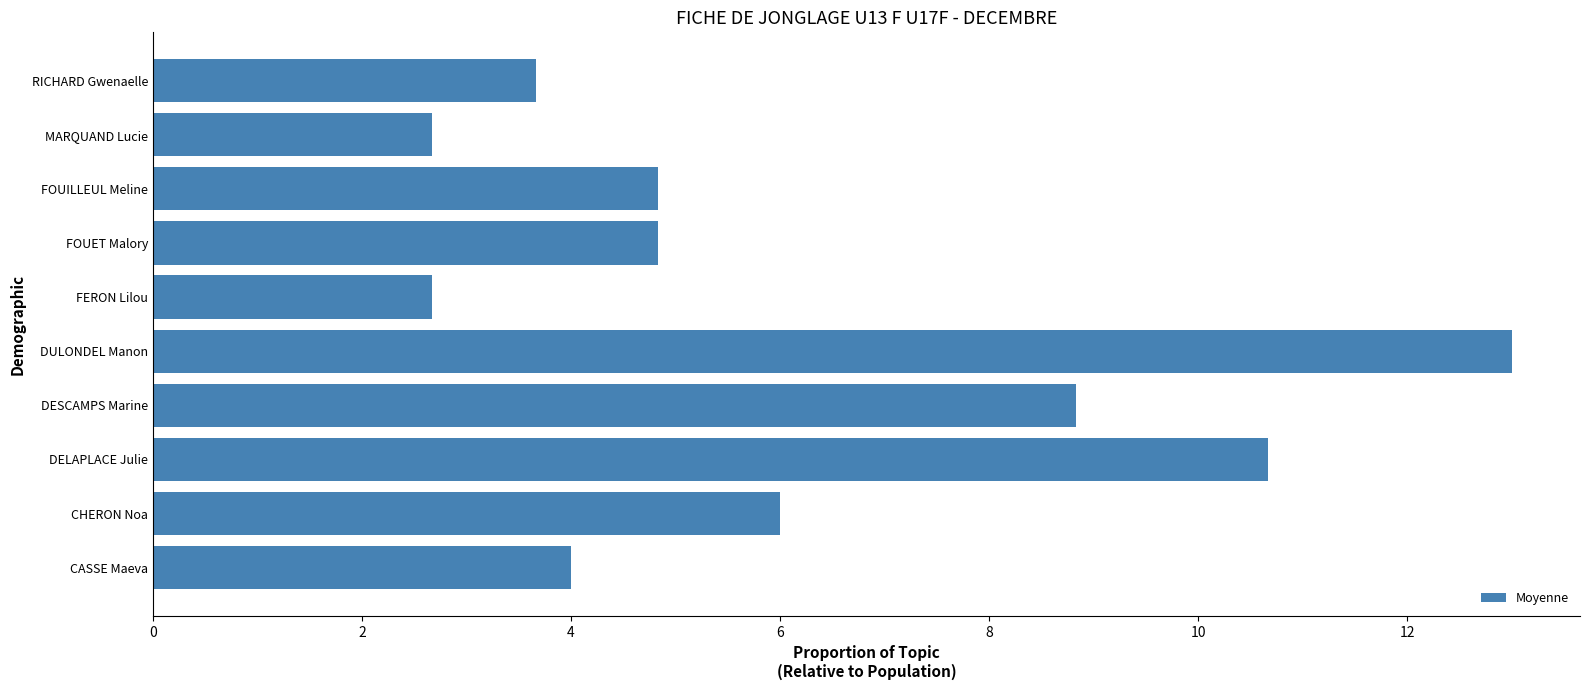

What is the change in value from DESCAMPS Marine to FOUILLEUL Meline?

-4.0